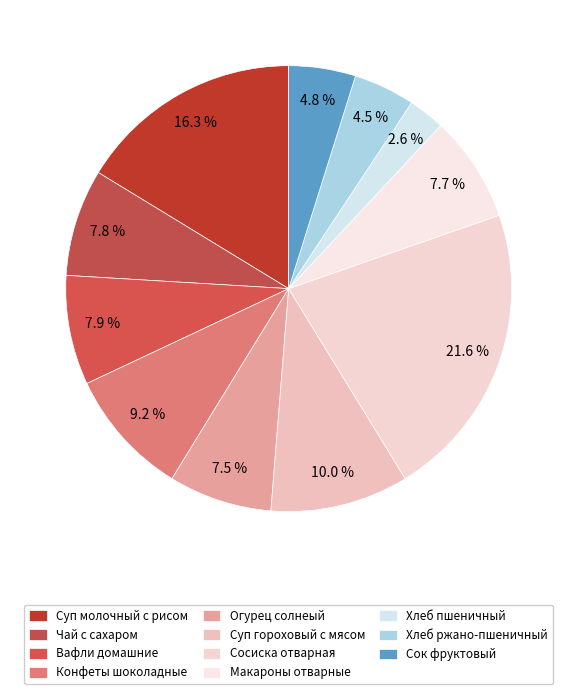

To the nearest percent, what is the difference between the Сосиска отварная and Чай с сахаром slice percentages?

14%